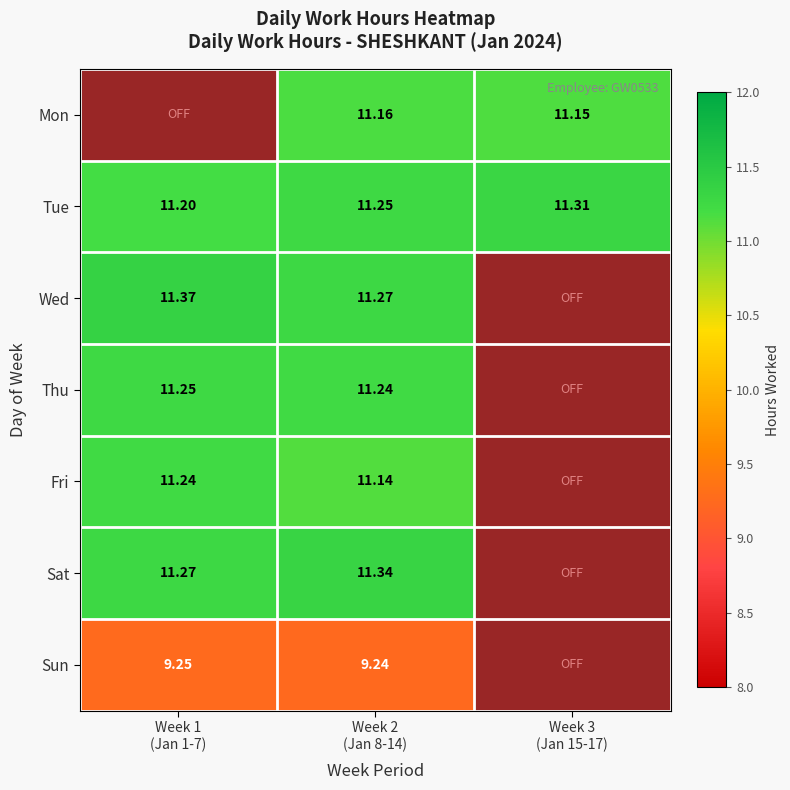

What is the greatest value displayed?

11.4